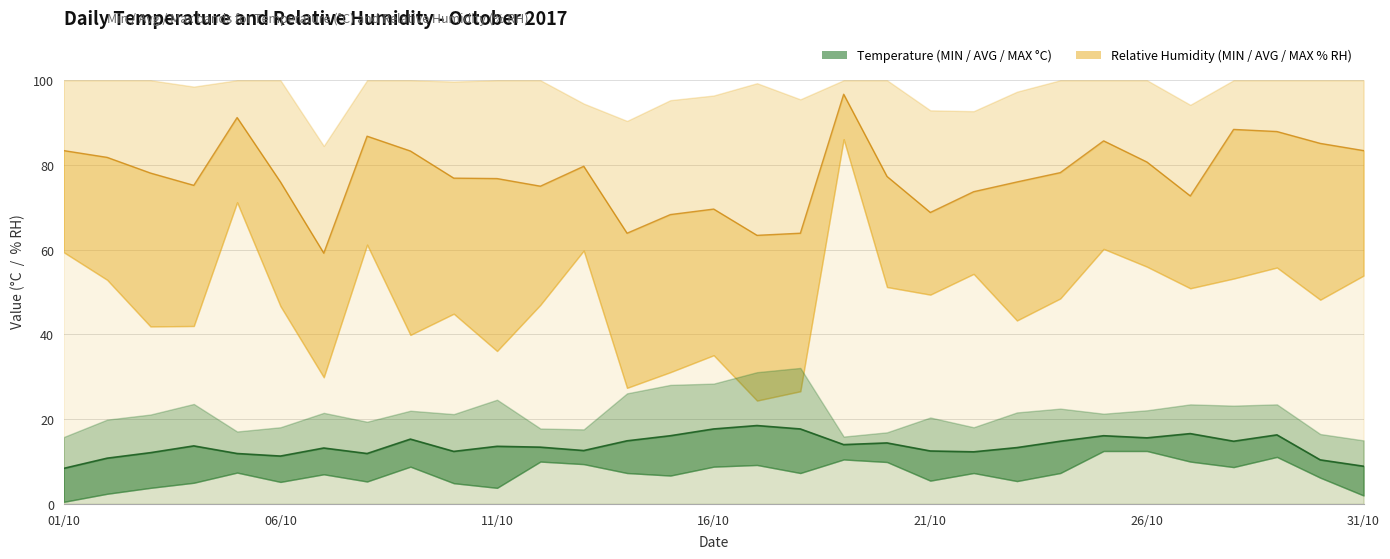

The value of Relative Humidity (AVG % RH) at 05/10 is 40.4. True or false?

False